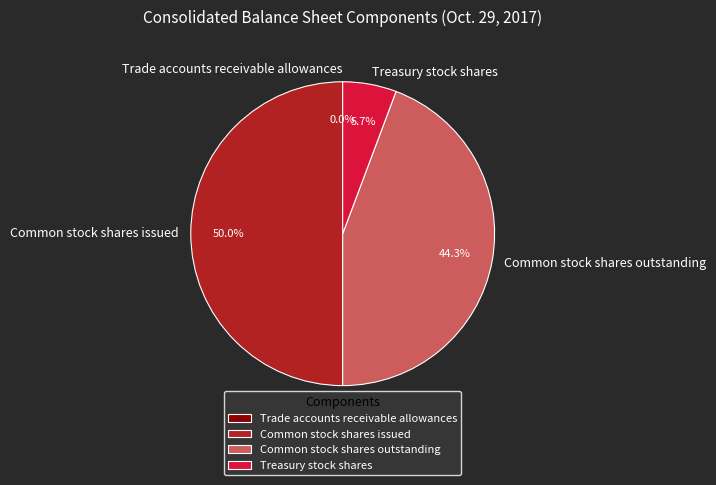

What percentage is the Common stock shares outstanding slice, to the nearest percent?

44%